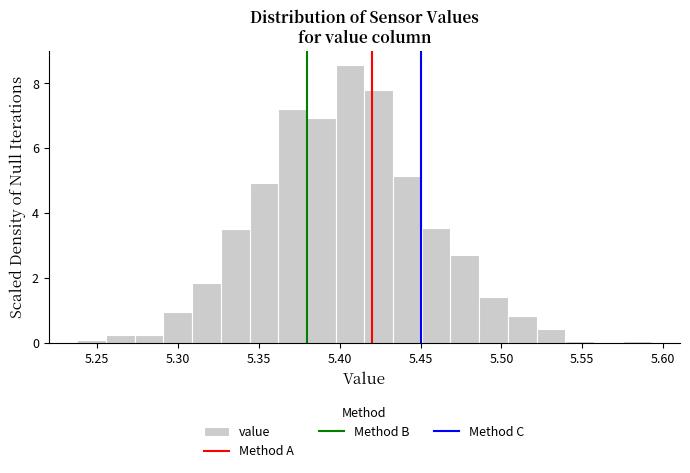

Around what value on the x-axis is the tallest bar? Give the approximate position of its centre, as read against the axis.

5.405